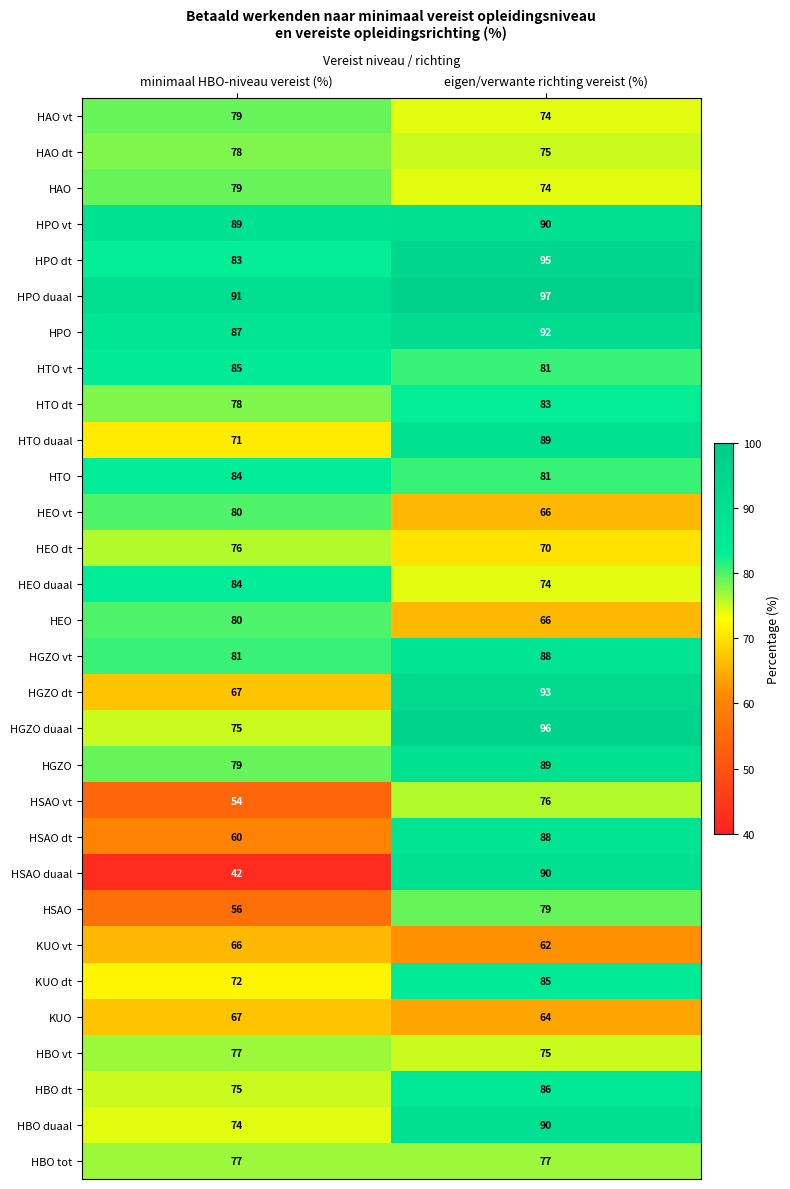

True or false: KUO dt has a value of 85 at eigen/verwante richting vereist (%).

True